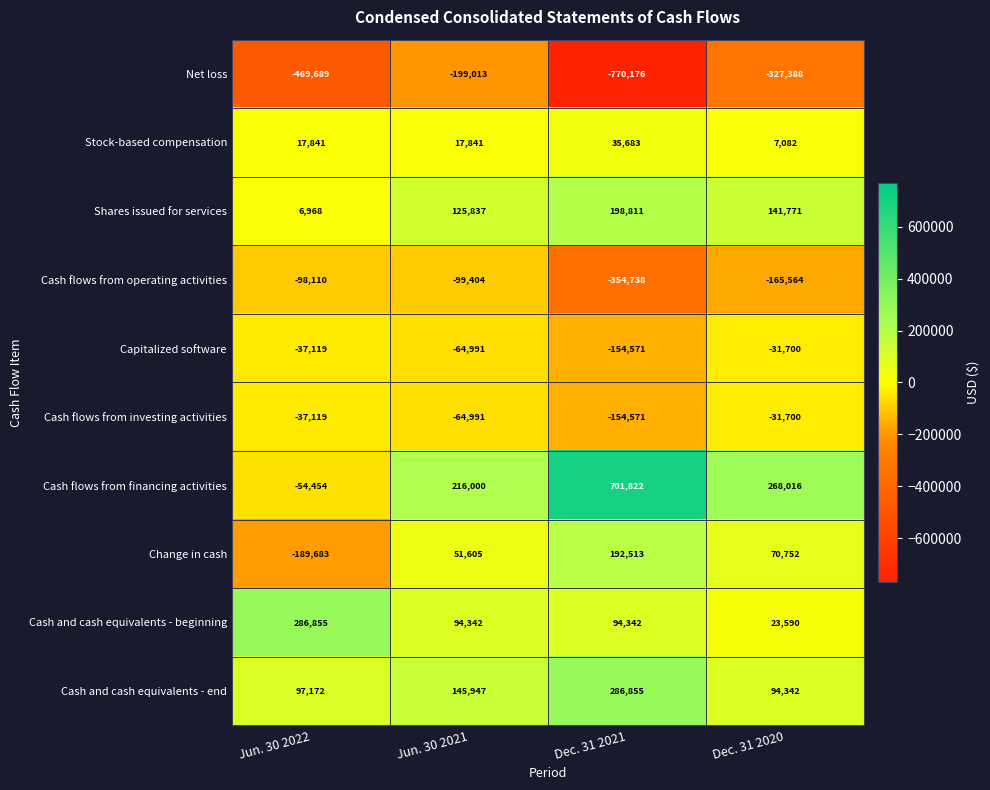

Which series has the largest total across all categories?

Cash flows from financing activities